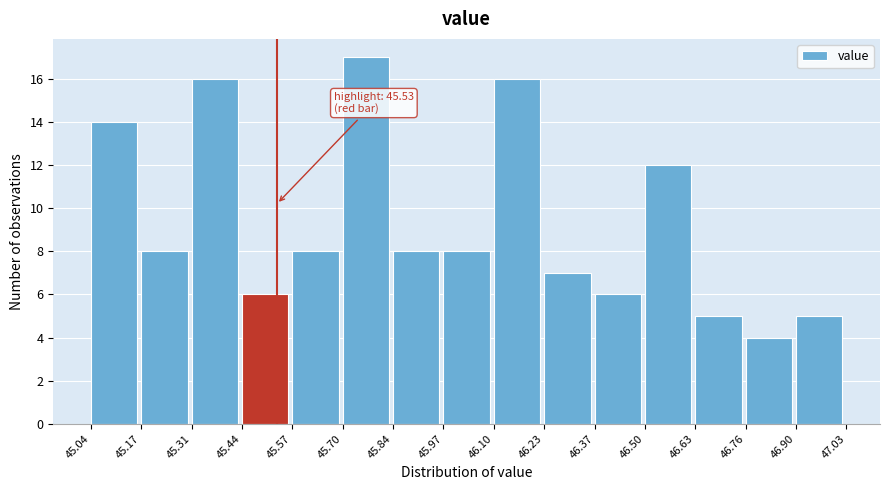

Which range on the x-axis has the tallest bar?

45.70 to 45.84